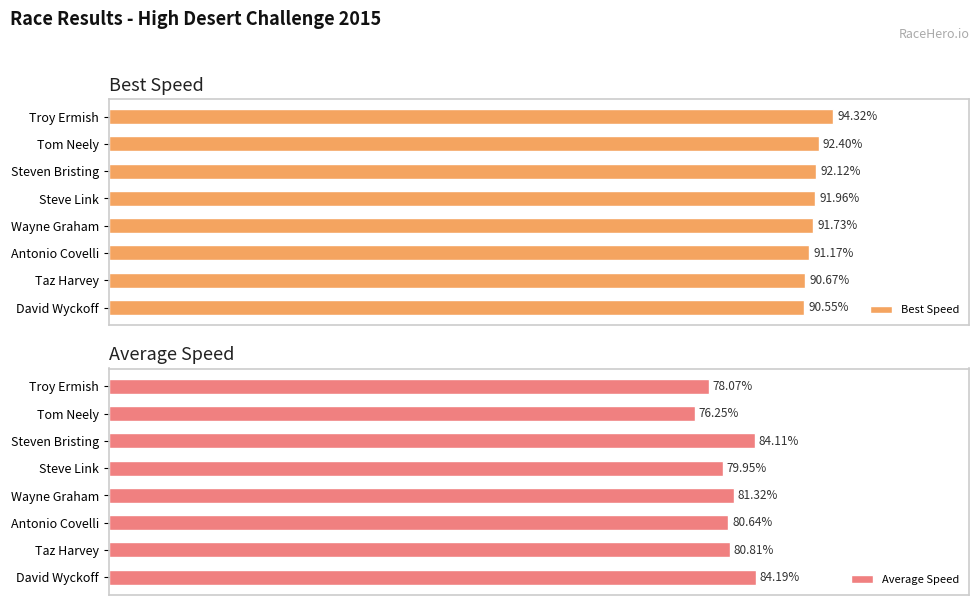

List the labels in order of Best Speed value, largest first.

Troy Ermish, Tom Neely, Steven Bristing, Steve Link, Wayne Graham, Antonio Covelli, Taz Harvey, David Wyckoff